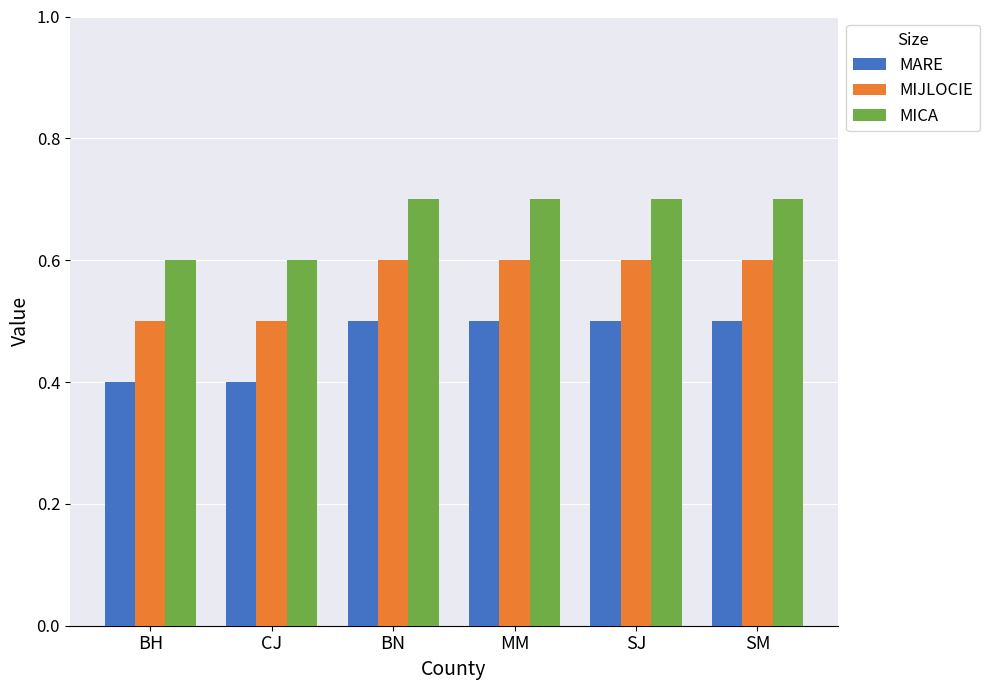

Rank the series at CJ from highest to lowest value.

MICA, MIJLOCIE, MARE